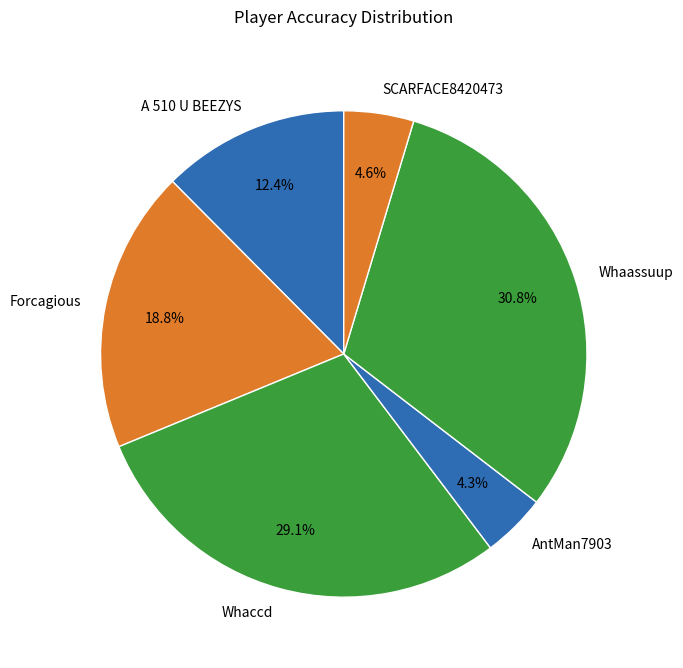

To the nearest percent, what is the combined percentage of Whaccd and Forcagious?

48%